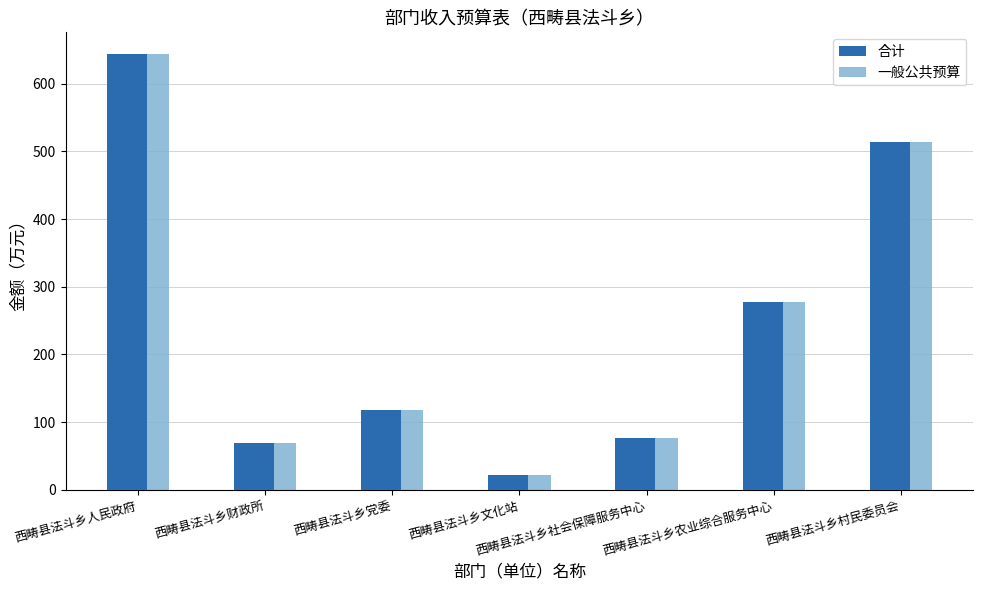

How many groups of bars are there?

7